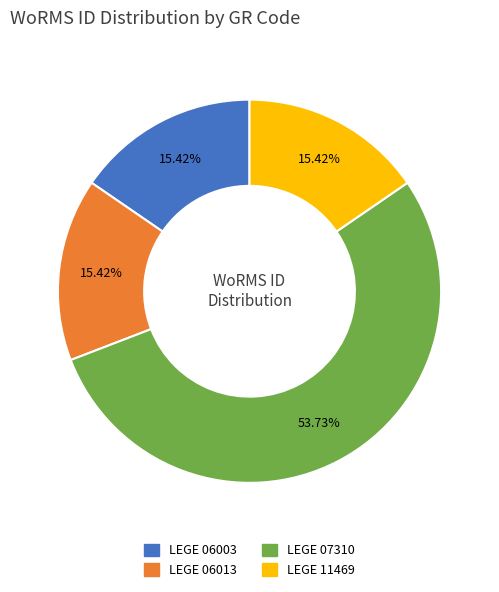

What portion of the pie excludes LEGE 07310?

46.3%